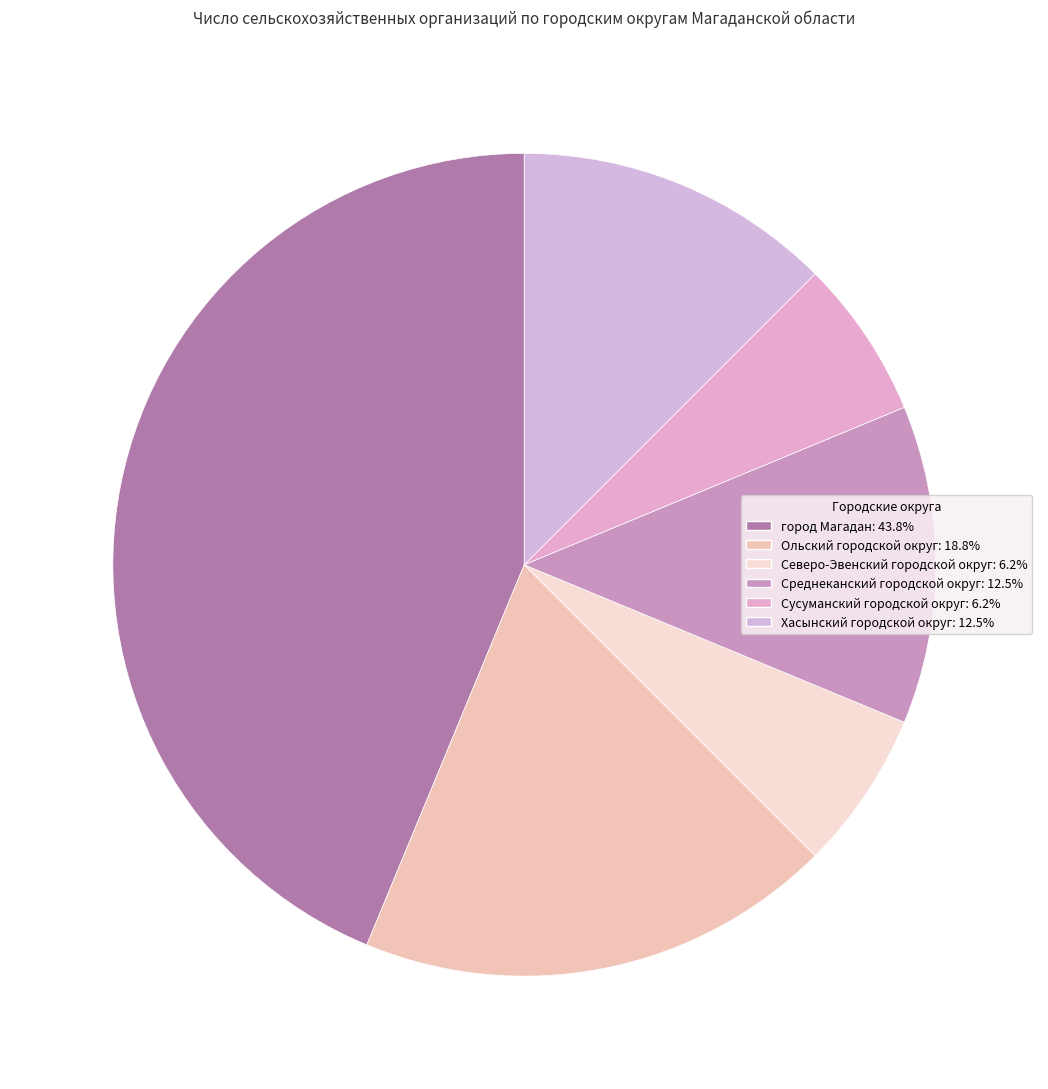

What percentage do Ольский городской округ and Северо-Эвенский городской округ together represent?

25.0%